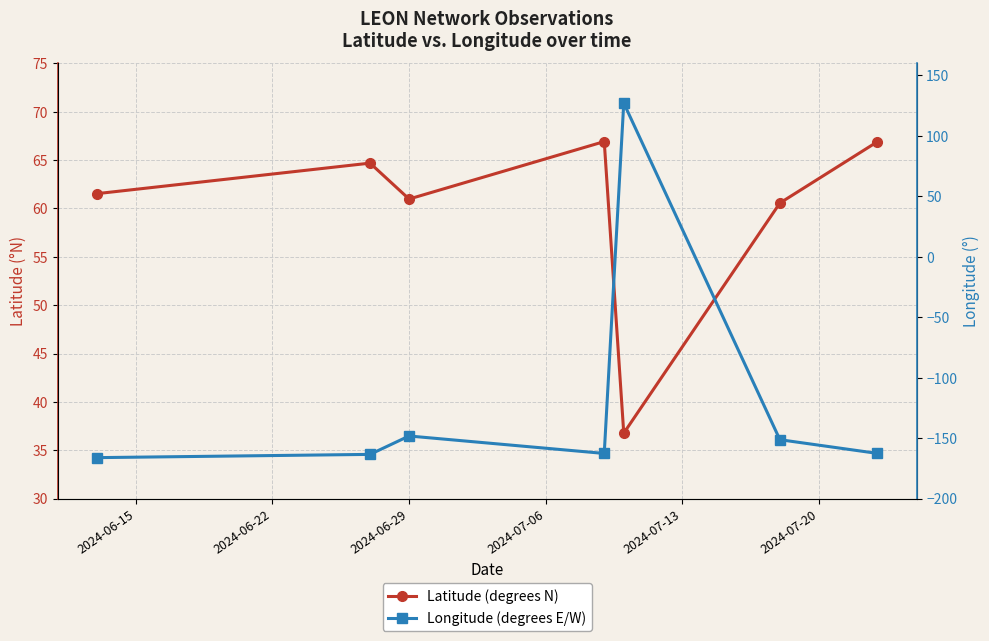

In Latitude (degrees N), how many points are lower than both neighbors (excluding endpoints)?

2